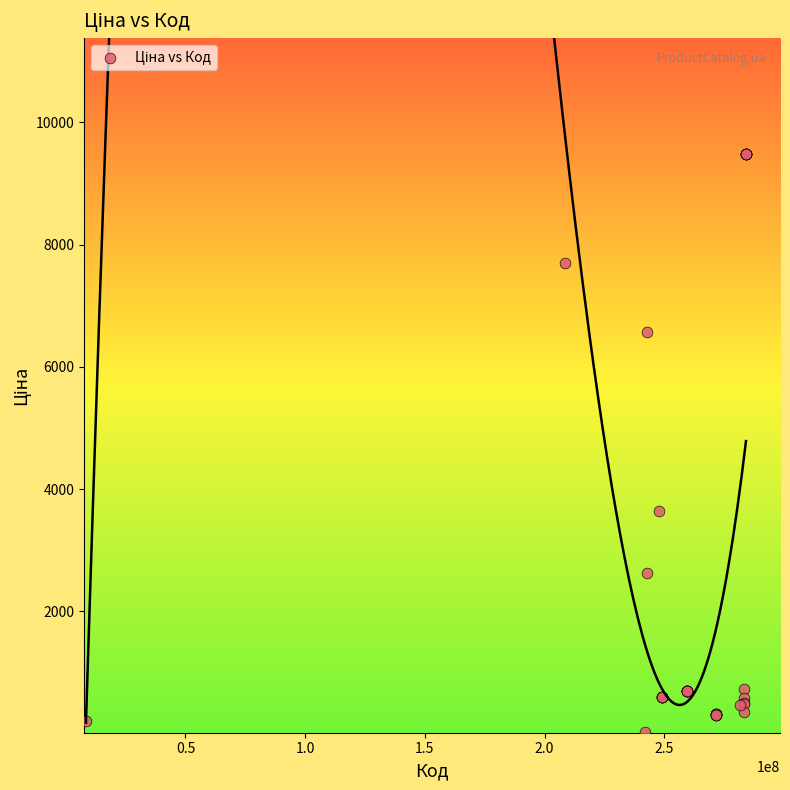

What Y value in the scatter plot is closest to 4756?

3646.5